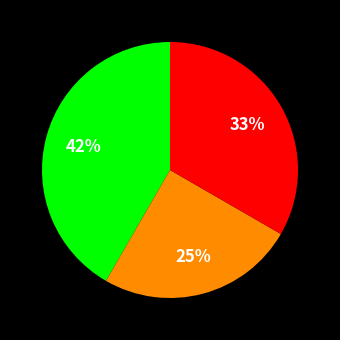

Is there any slice that represents more than half of the pie?

No